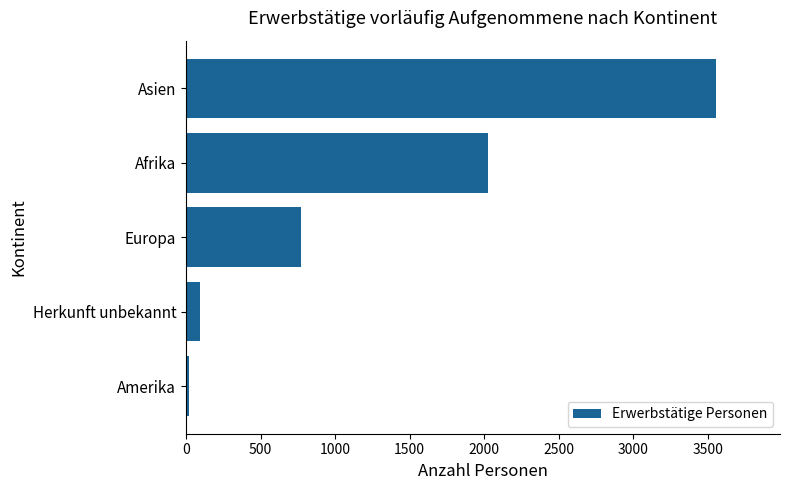

What is the label of the 3rd bar from the bottom?

Europa